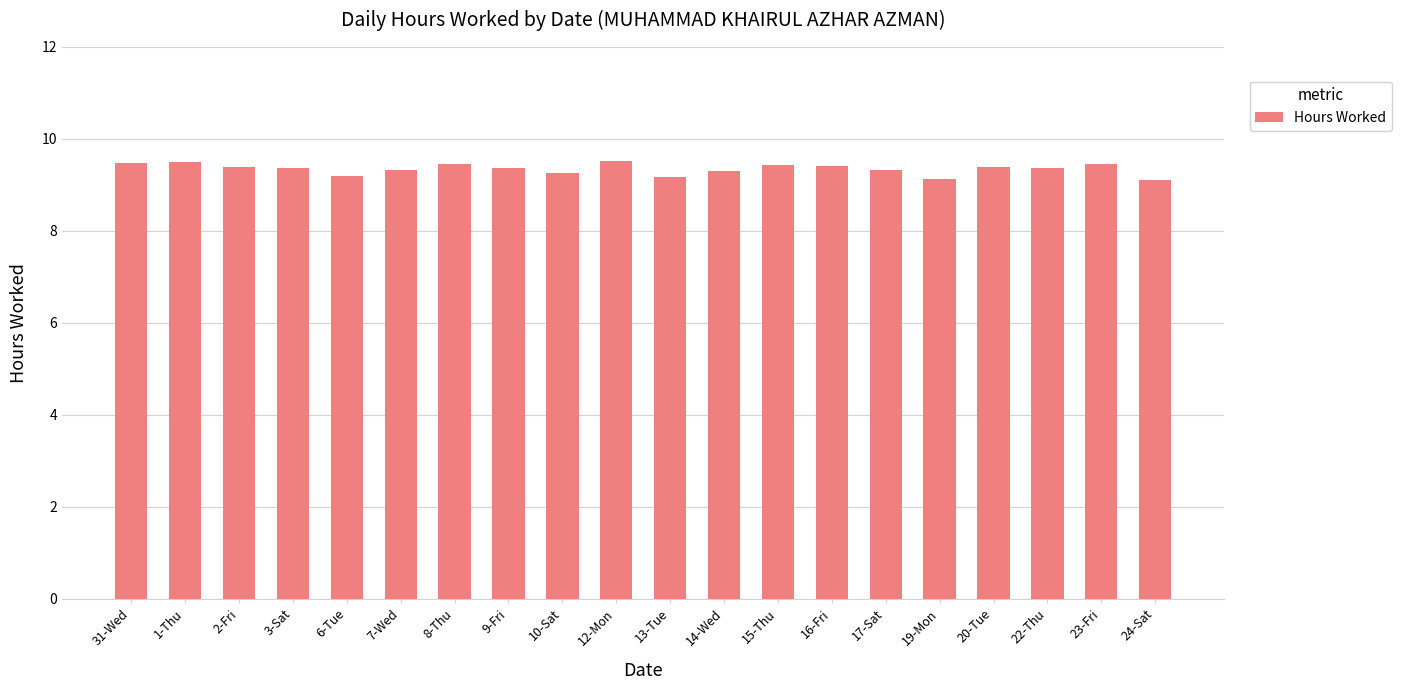

What is the difference between the maximum and minimum values?

0.4